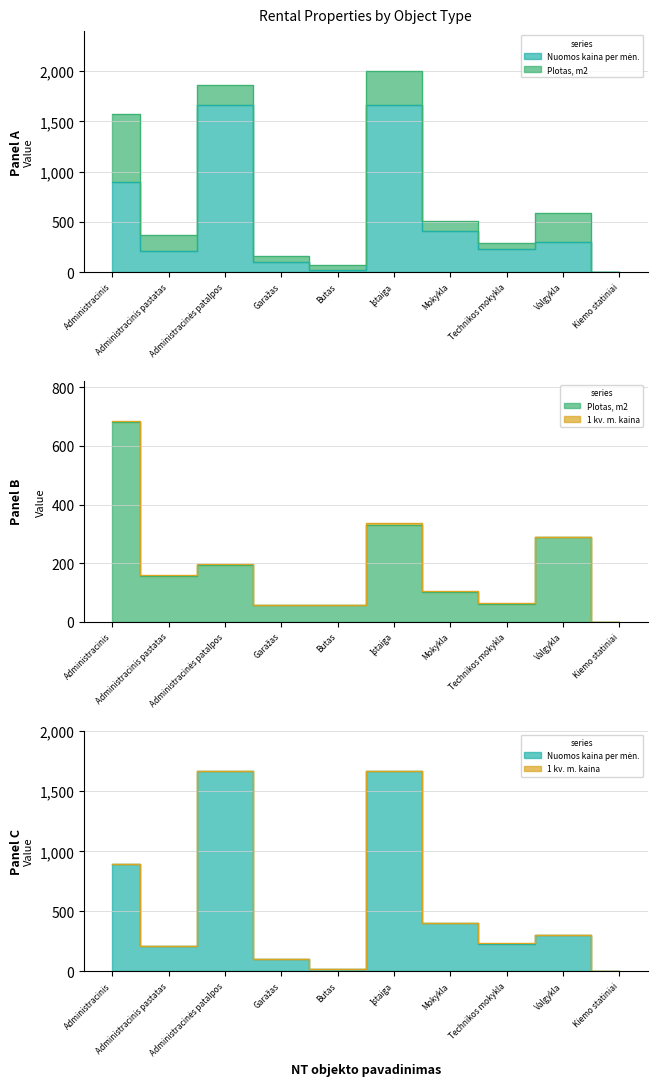

Which series ends up on top after the final intersection of Nuomos kaina per mėn. and Plotas, m2?

Nuomos kaina per mėn.